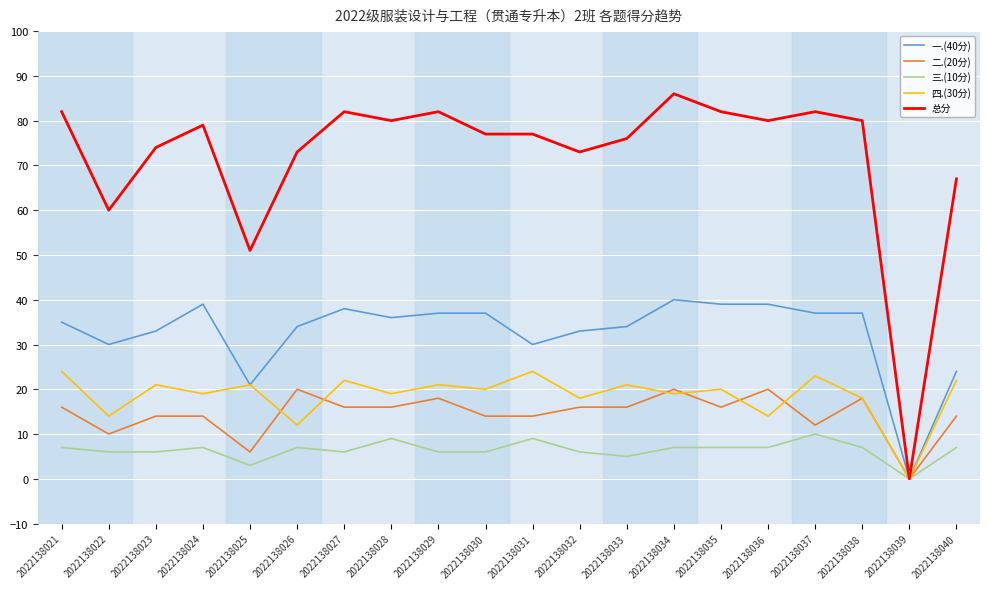

Reading right to left, what are all the values shown in this chart?

一.(40分): 24	0	37	37	39	39	40	34	33	30	37	37	36	38	34	21	39	33	30	35
二.(20分): 14	0	18	12	20	16	20	16	16	14	14	18	16	16	20	6	14	14	10	16
三.(10分): 7	0	7	10	7	7	7	5	6	9	6	6	9	6	7	3	7	6	6	7
四.(30分): 22	0	18	23	14	20	19	21	18	24	20	21	19	22	12	21	19	21	14	24
总分: 67	0	80	82	80	82	86	76	73	77	77	82	80	82	73	51	79	74	60	82